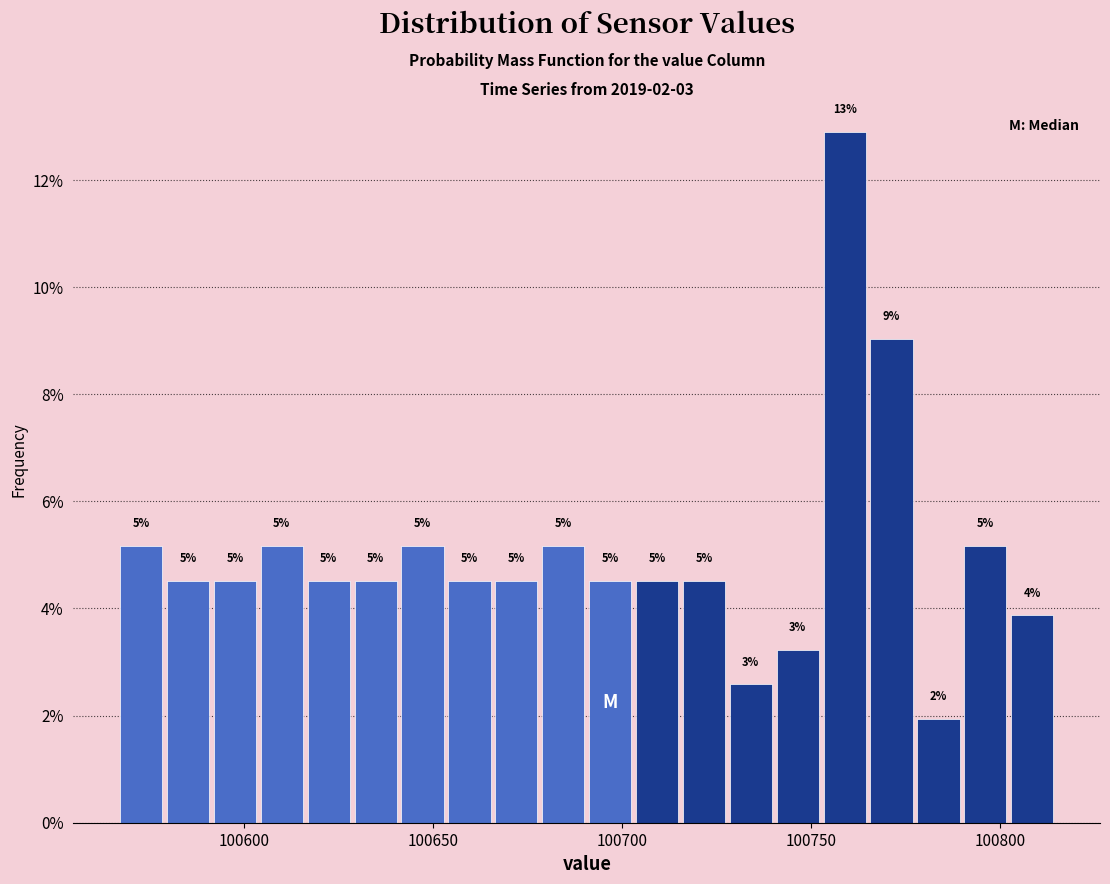

Around what value on the x-axis is the tallest bar? Give the approximate position of its centre, as read against the axis.

100760